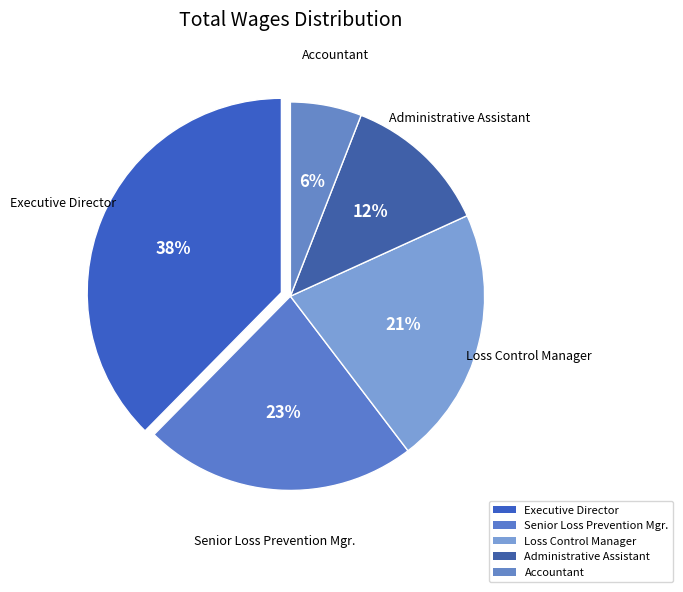

Count the number of slices in the pie.

5